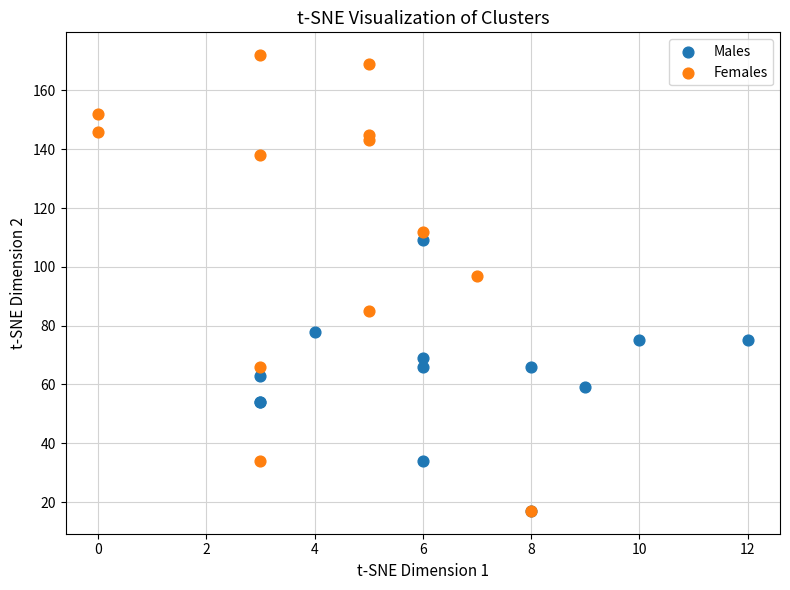

What are all the series names shown in the legend?

Males, Females